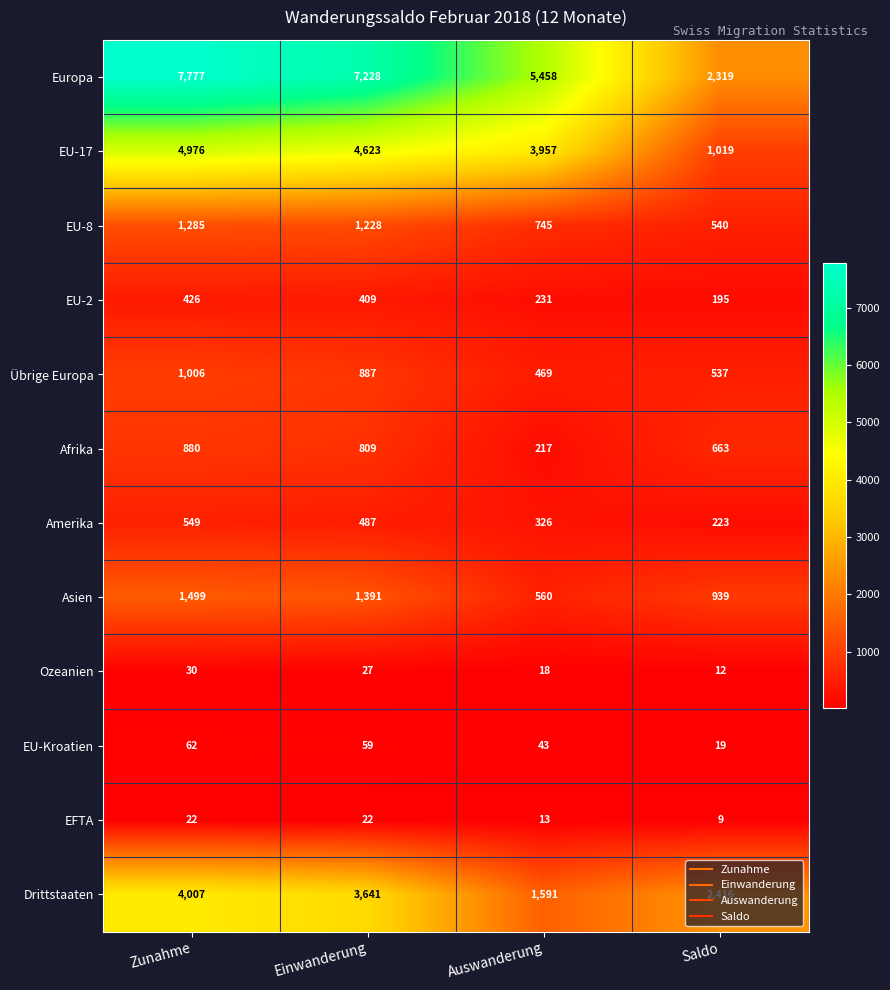

Which series has the largest total across all categories?

Europa